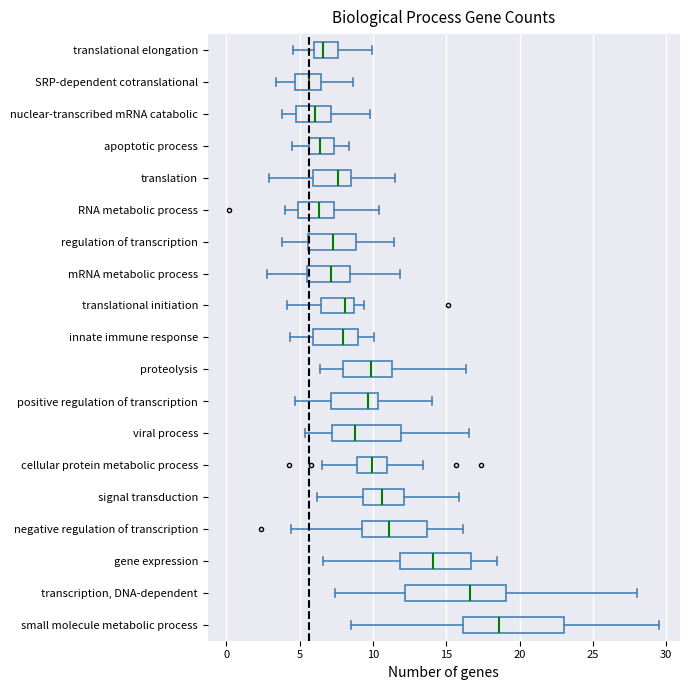

Where does the left whisker of the box for nuclear-transcribed mRNA catabolic end on the x-axis? The values are not printed on the chart, so give them approximately, as read against the axis.

4.0